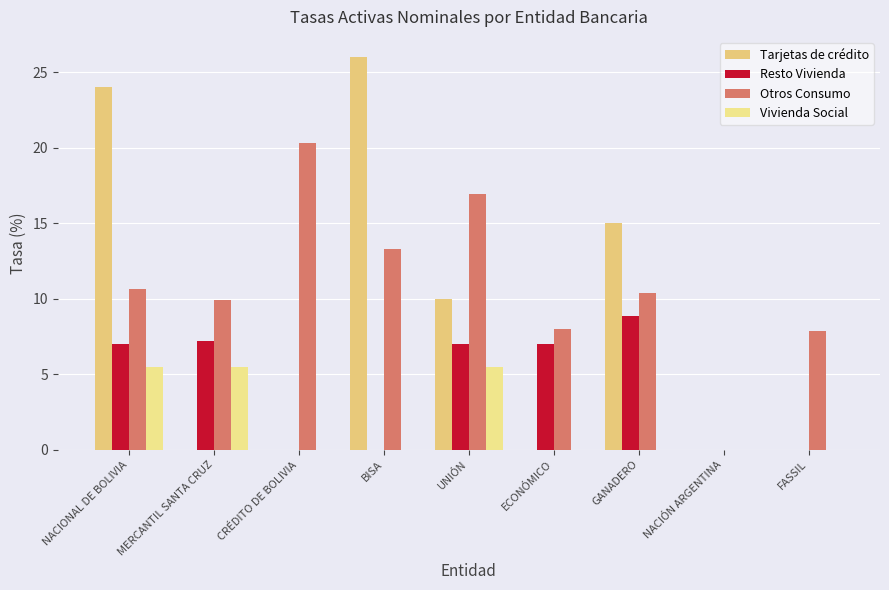

Between NACIÓN ARGENTINA and ECONÓMICO, which is larger?

NACIÓN ARGENTINA